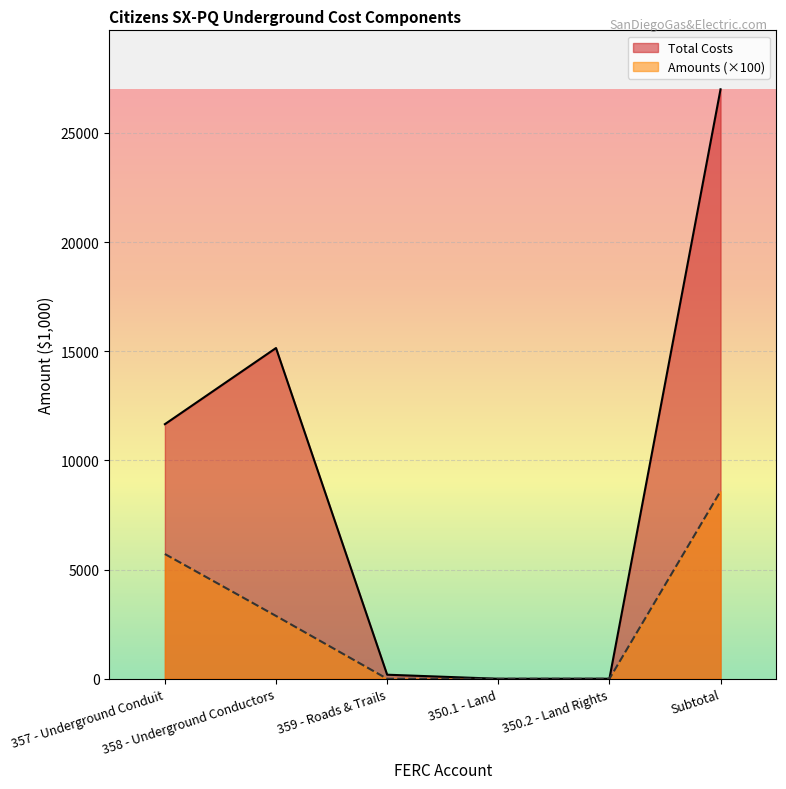

What is the value of the Total Costs point at the 1st from the left?

11661.3